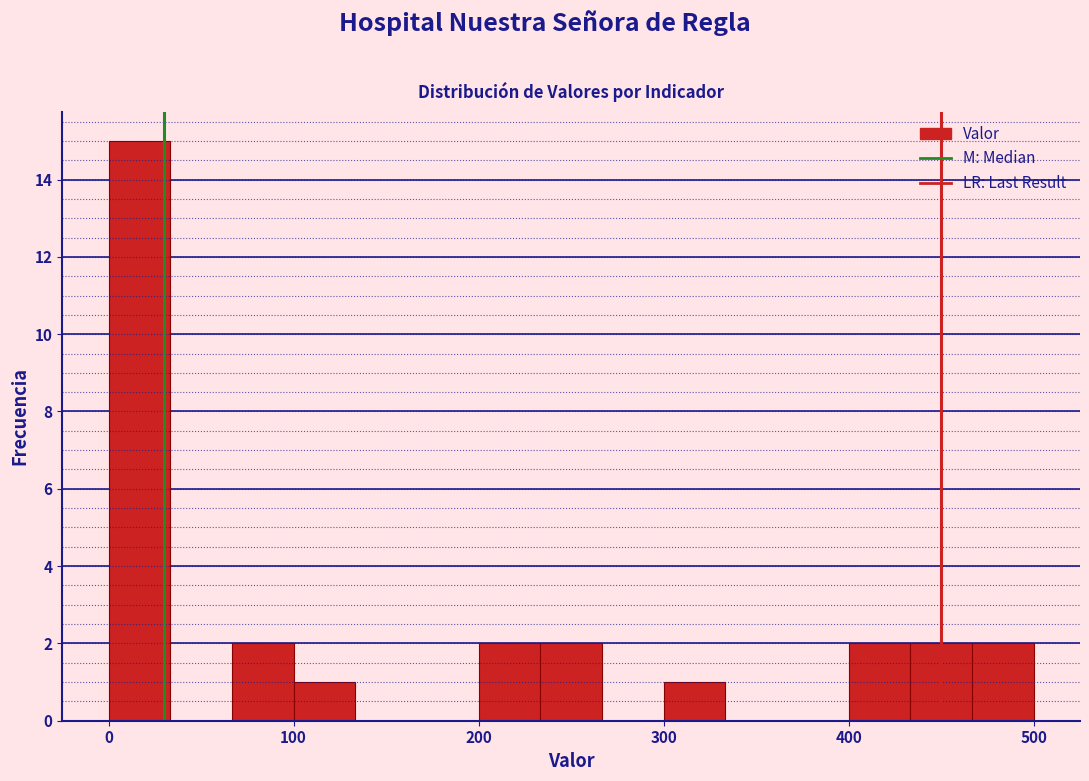

Read against the x-axis, roughly where is the centre of the tallest bar?

20